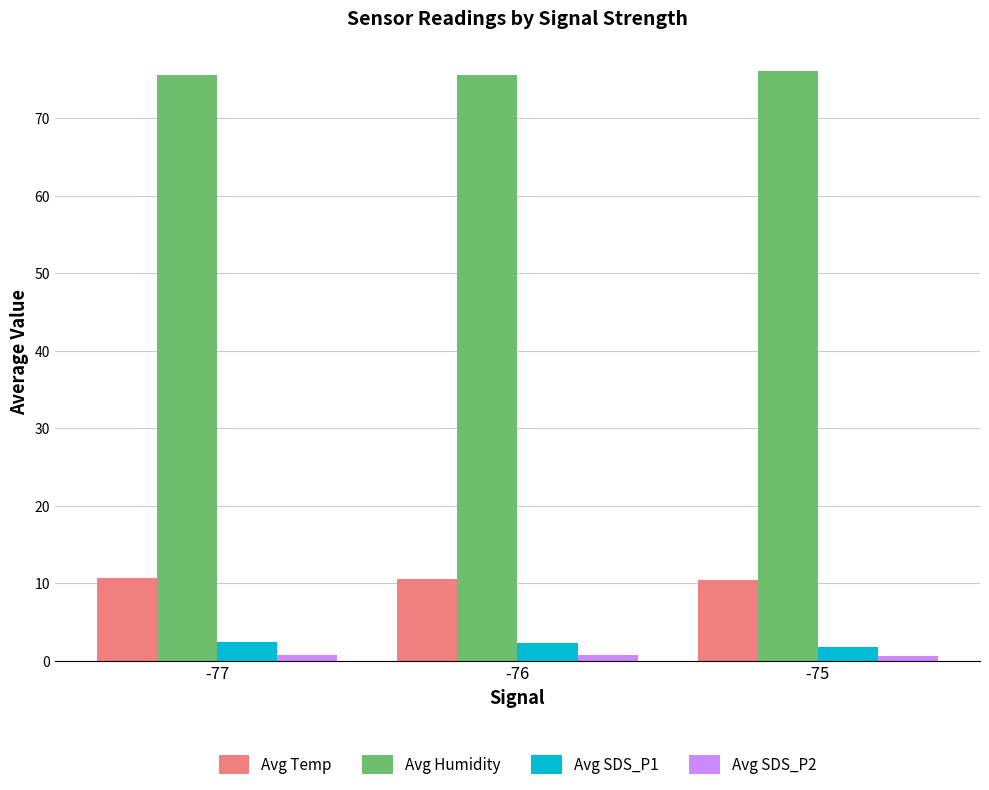

How many bars are there in each group?

4